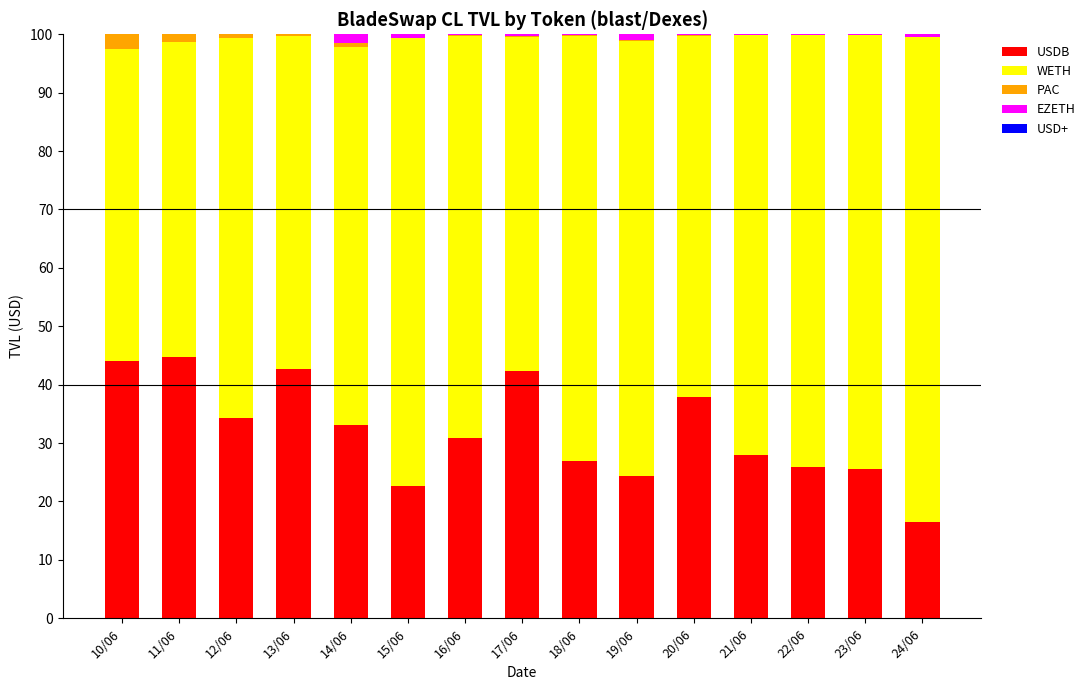

What is the difference between the USDB values at 11/06 and 13/06?

1.9